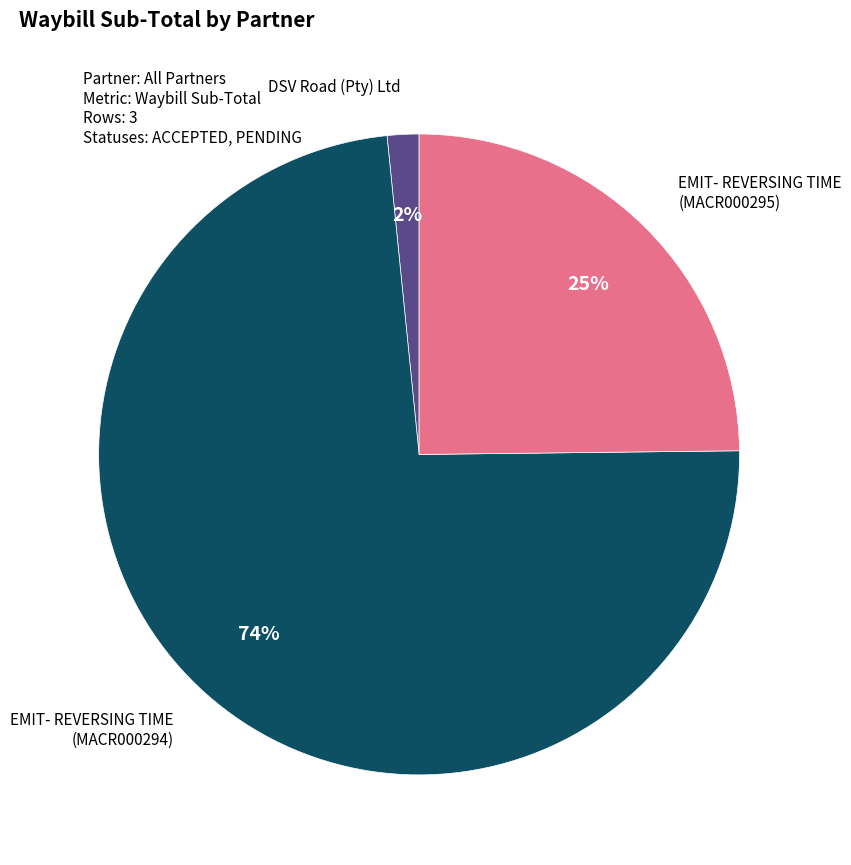

Rank the categories by value from highest to lowest.

EMIT- REVERSING TIME (MACR000294), EMIT- REVERSING TIME (MACR000295), DSV Road (Pty) Ltd